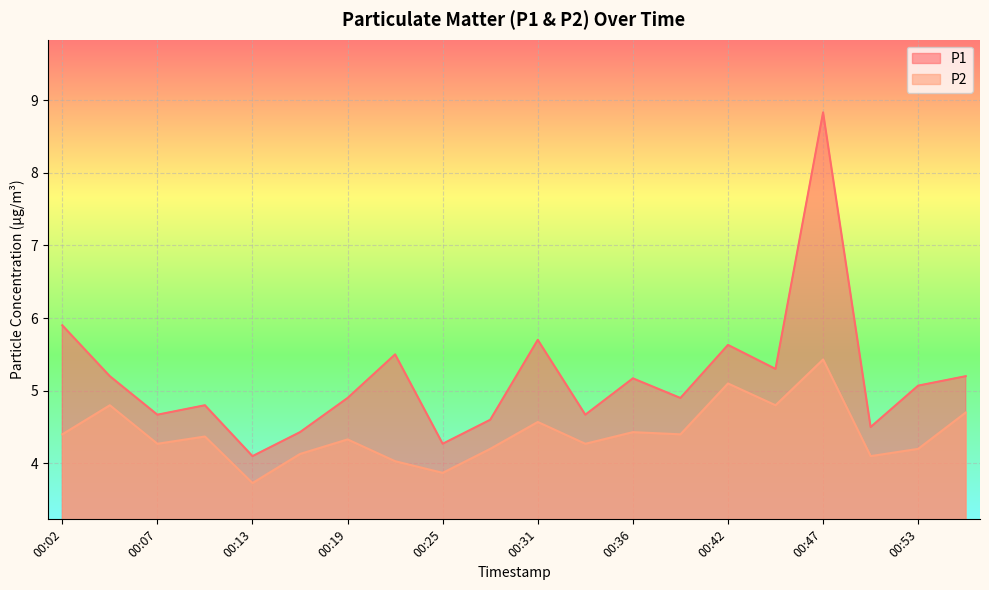

Reading left to right, what are all the values shown in this chart?

P1: 00:02=5.9	00:05=5.2	00:07=4.7	00:10=4.8	00:13=4.1	00:16=4.4	00:19=4.9	00:22=5.5	00:25=4.3	00:28=4.6	00:31=5.7	00:33=4.7	00:36=5.2	00:39=4.9	00:42=5.6	00:45=5.3	00:47=8.8	00:50=4.5	00:53=5.1	00:56=5.2
P2: 00:02=4.4	00:05=4.8	00:07=4.3	00:10=4.4	00:13=3.7	00:16=4.1	00:19=4.3	00:22=4.0	00:25=3.9	00:28=4.2	00:31=4.6	00:33=4.3	00:36=4.4	00:39=4.4	00:42=5.1	00:45=4.8	00:47=5.4	00:50=4.1	00:53=4.2	00:56=4.7